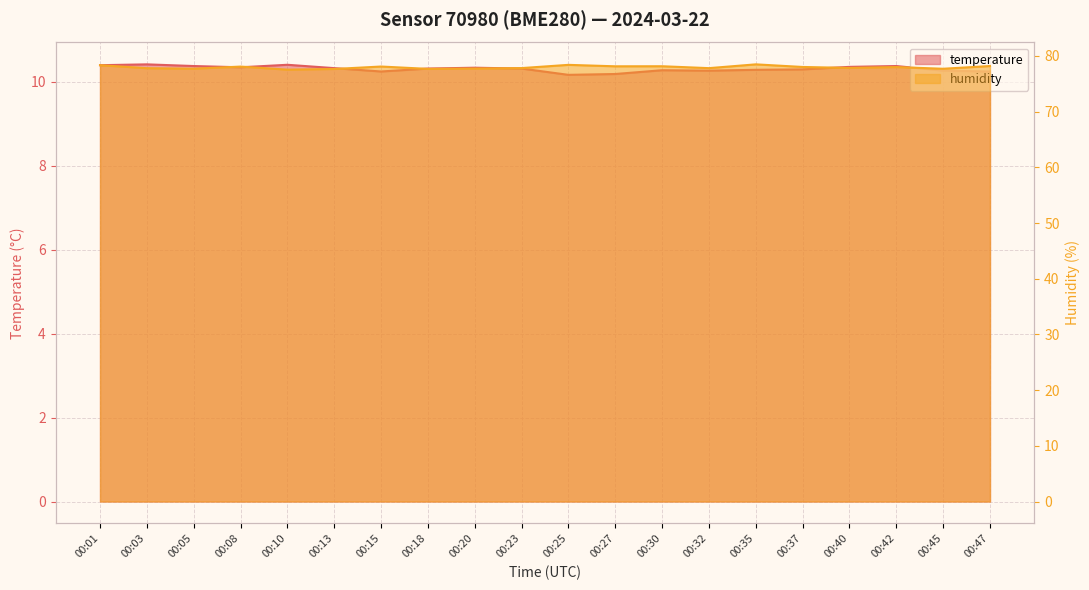

True or false: humidity and temperature cross at least once.

False